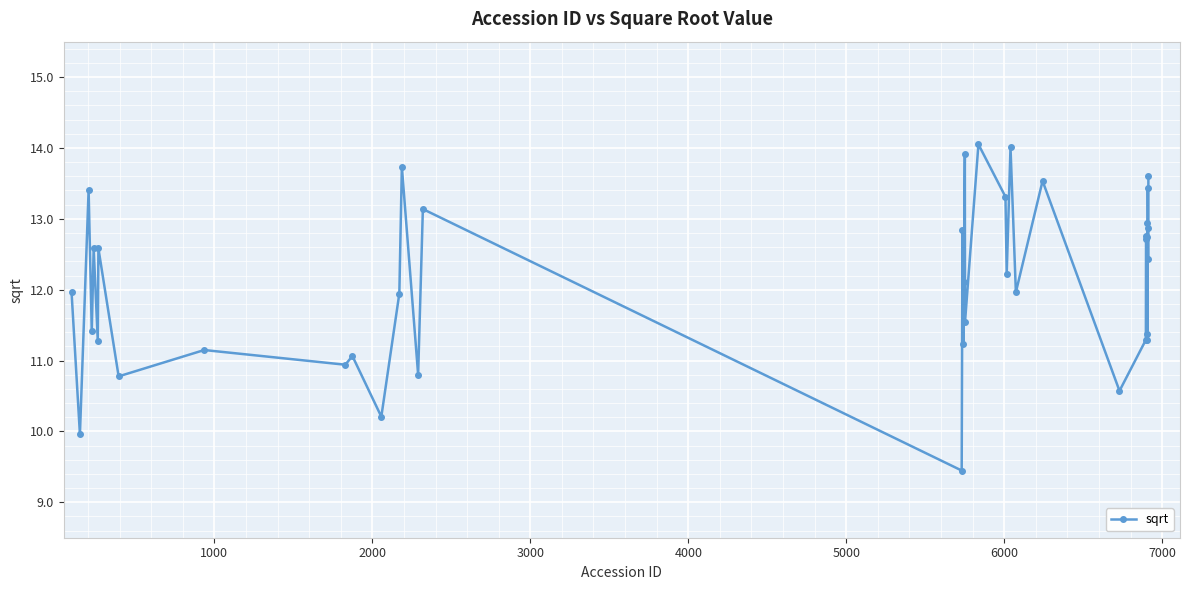

What is the minimum value shown in the chart?

9.4